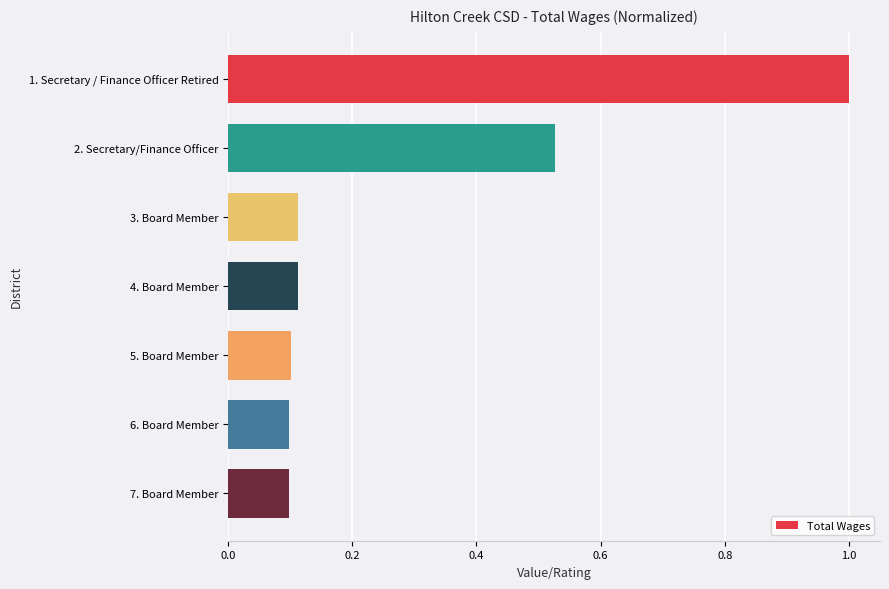

What is the sum of all values?

2.0